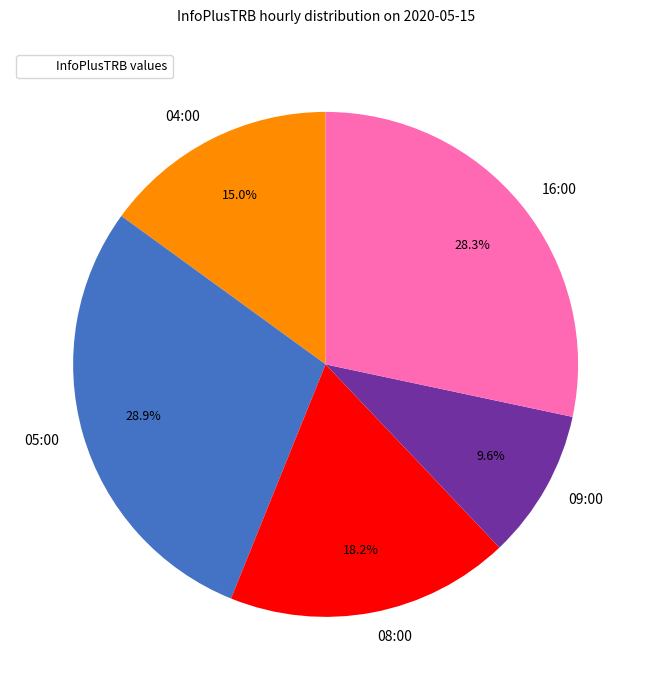

How many slices are in this pie chart?

5